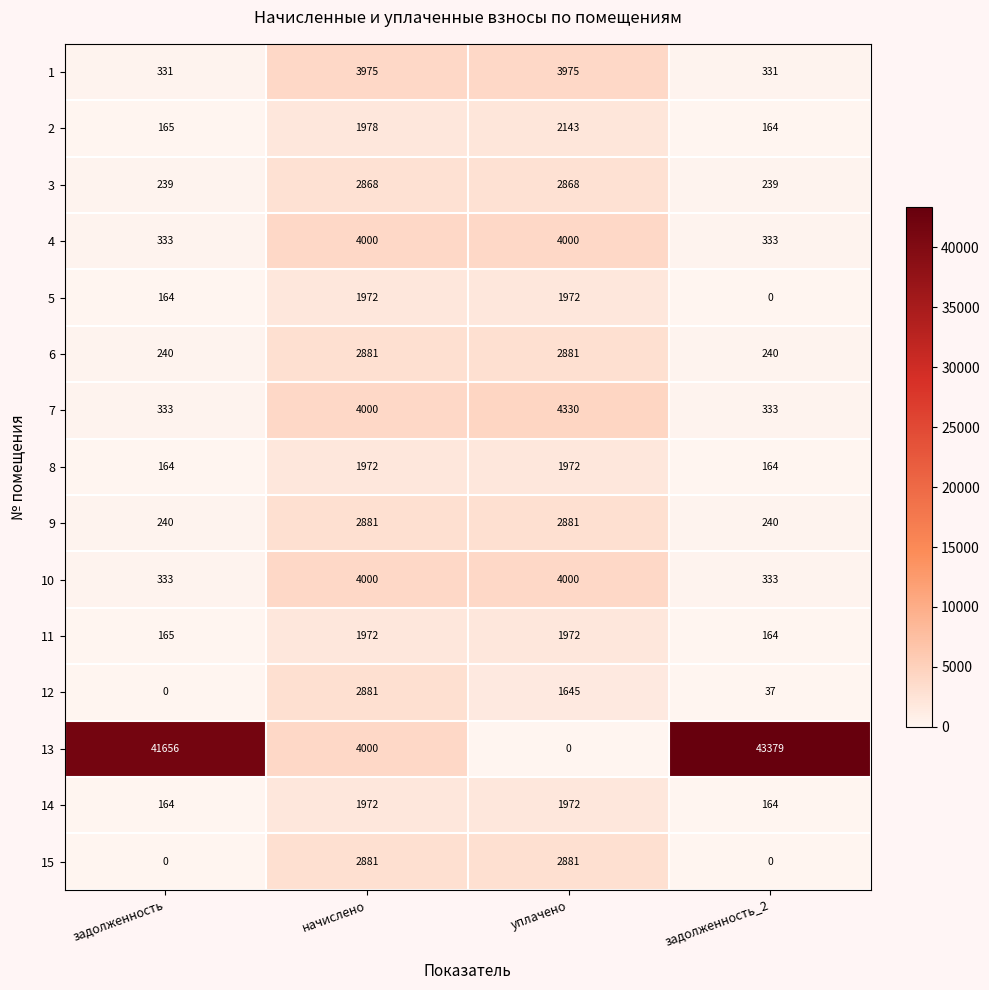

What is the minimum value for 1?

331